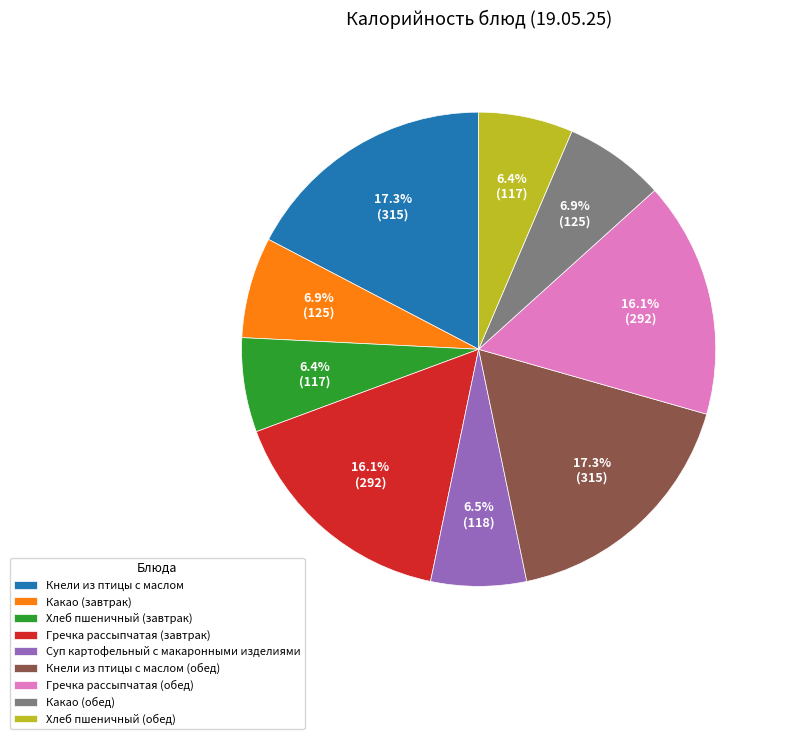

Does Суп картофельный с макаронными изделиями account for over 50% of the chart?

No